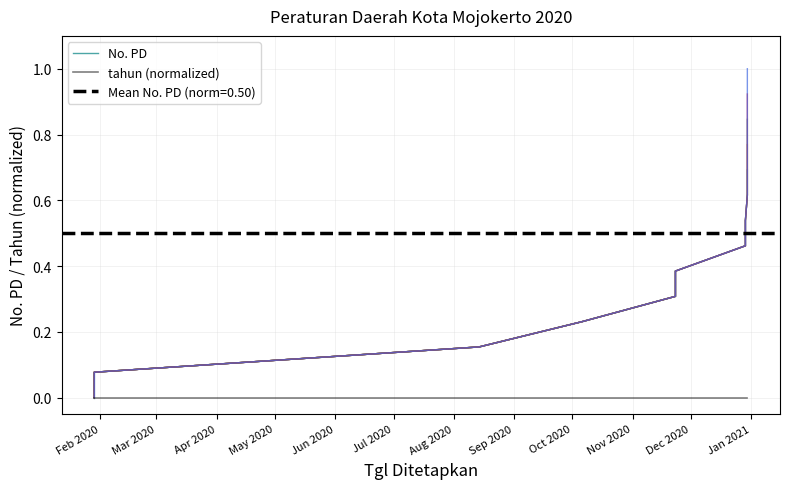

What is the approximate value at 2020-10-06?

0.2